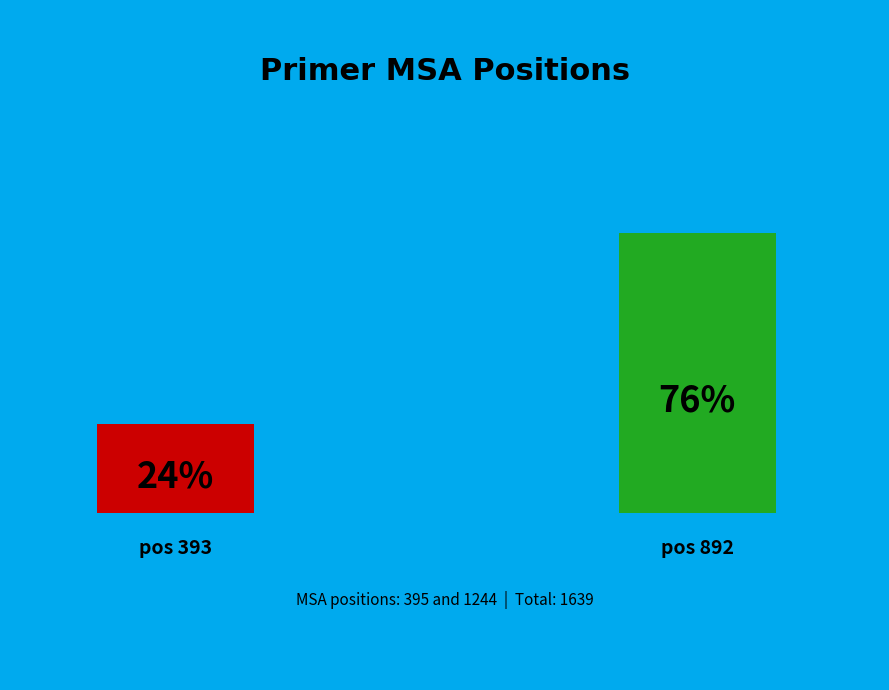

What portion of the pie excludes 393?

75.9%